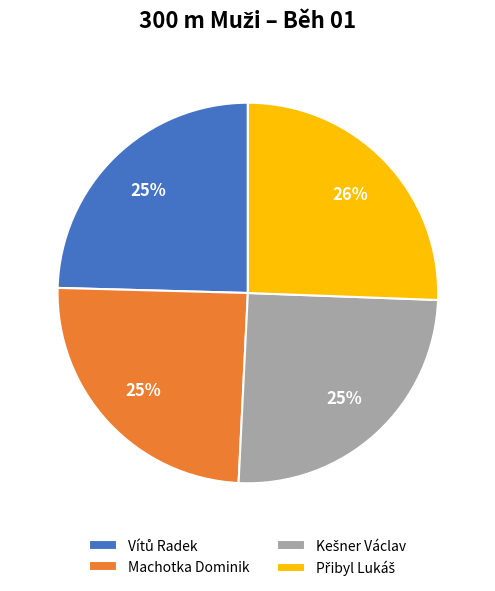

To the nearest percent, what is the difference between the largest and smallest slice percentages?

1%